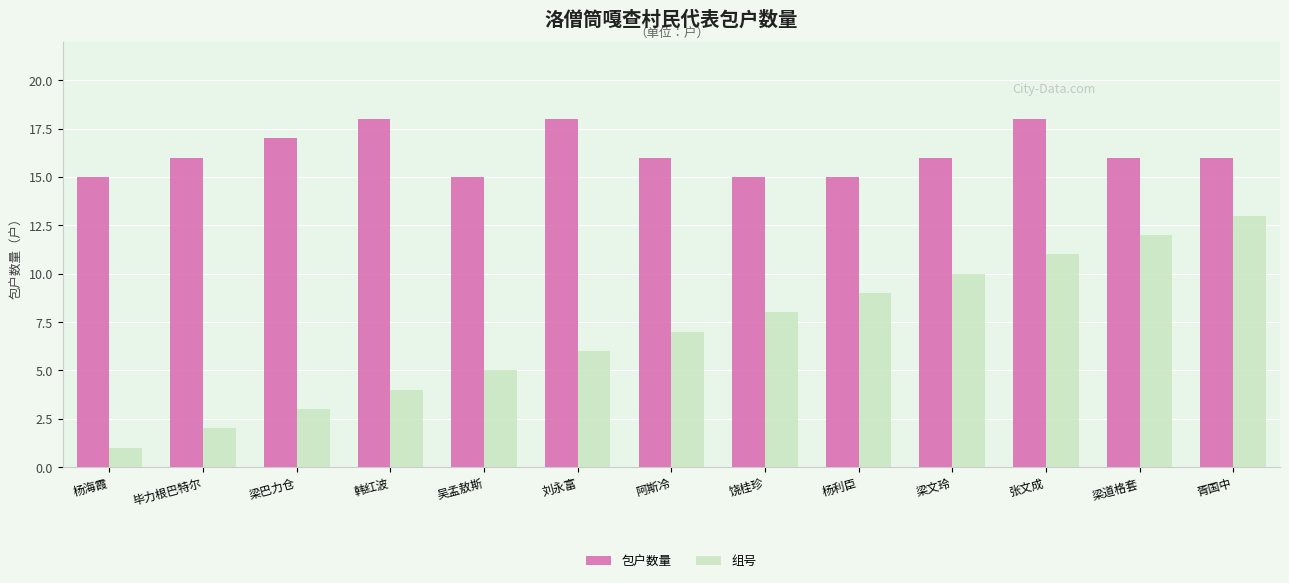

What is the label of the 9th bar from the left?

杨利臣